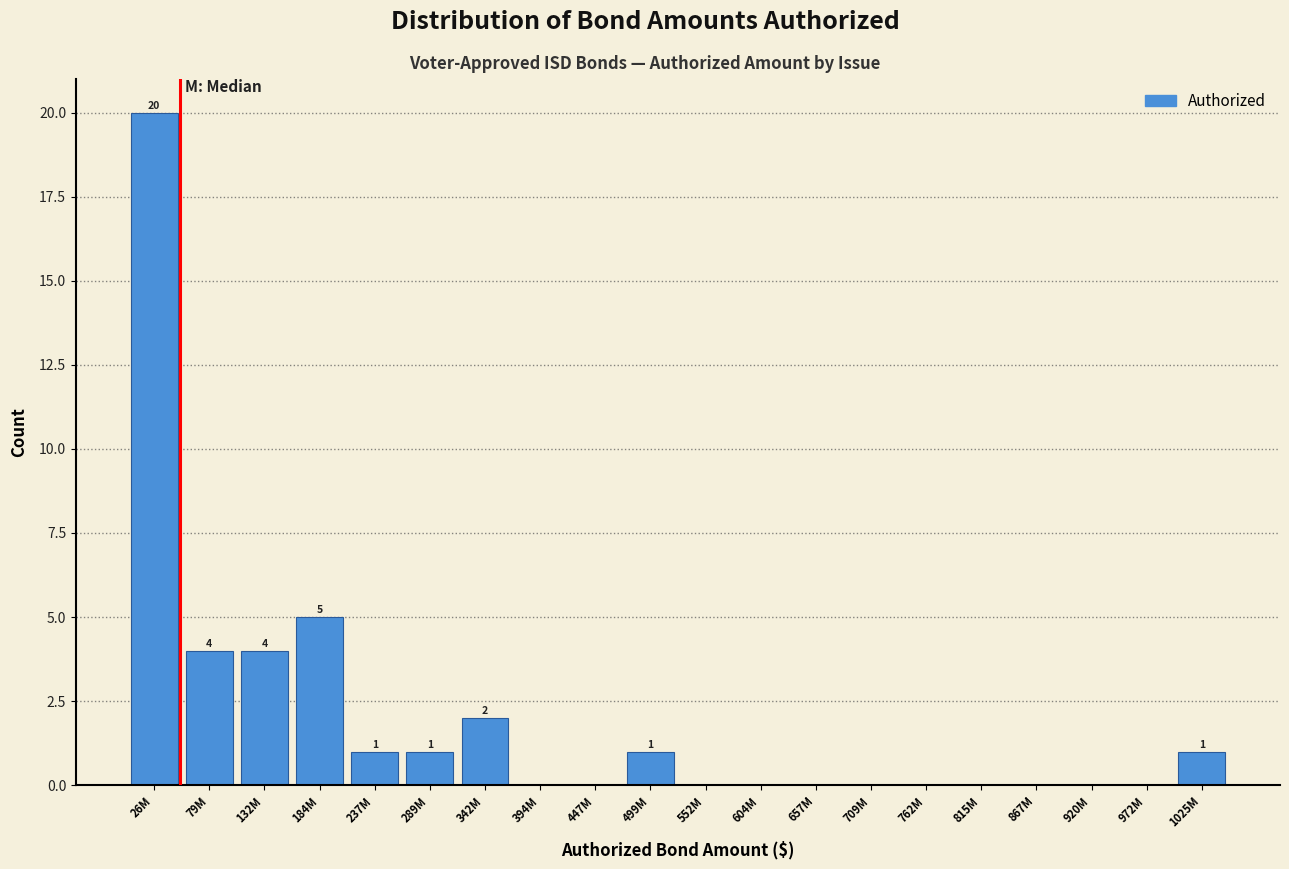

Reading left to right, what are all the values shown in this chart?

26M=20	79M=4	132M=4	184M=5	237M=1	289M=1	342M=2	394M=0	447M=0	499M=1	552M=0	604M=0	657M=0	709M=0	762M=0	815M=0	867M=0	920M=0	972M=0	1025M=1